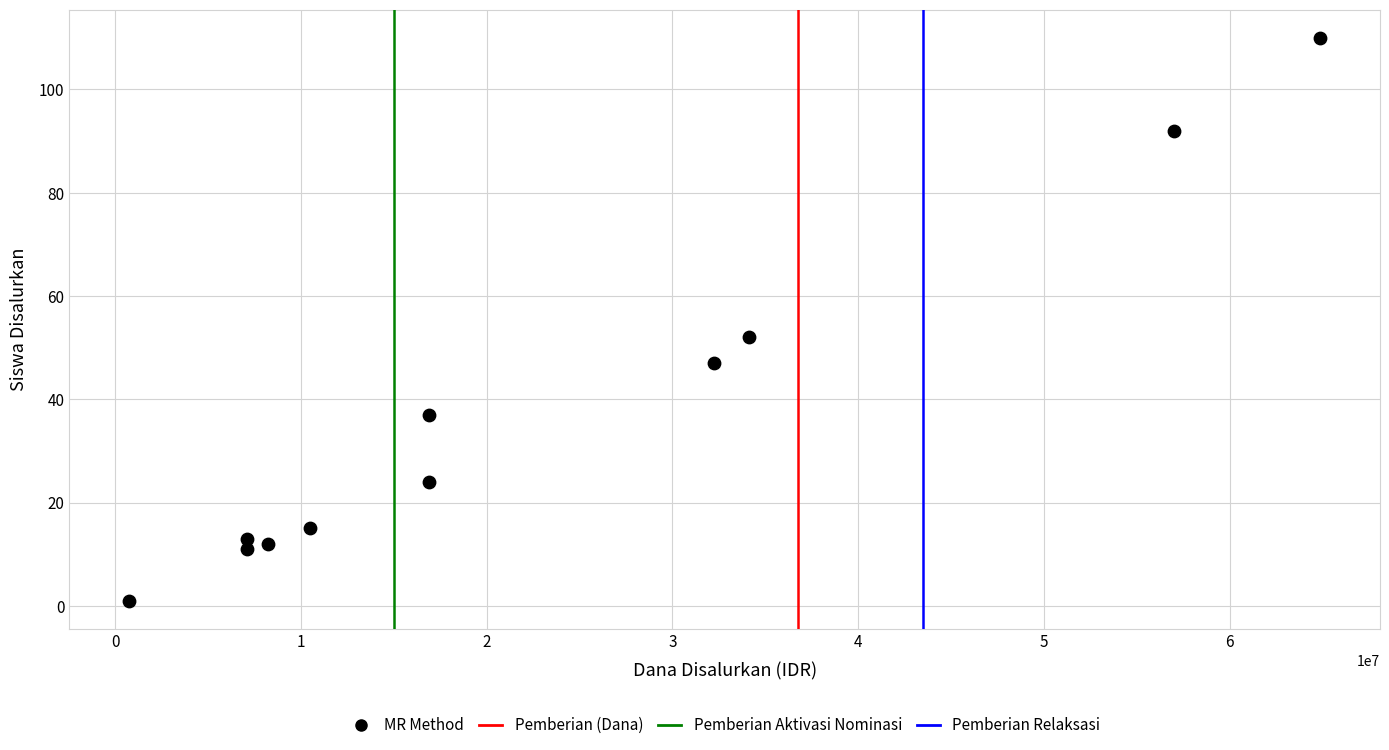

What is the range of X values (max minus min)?

64125000